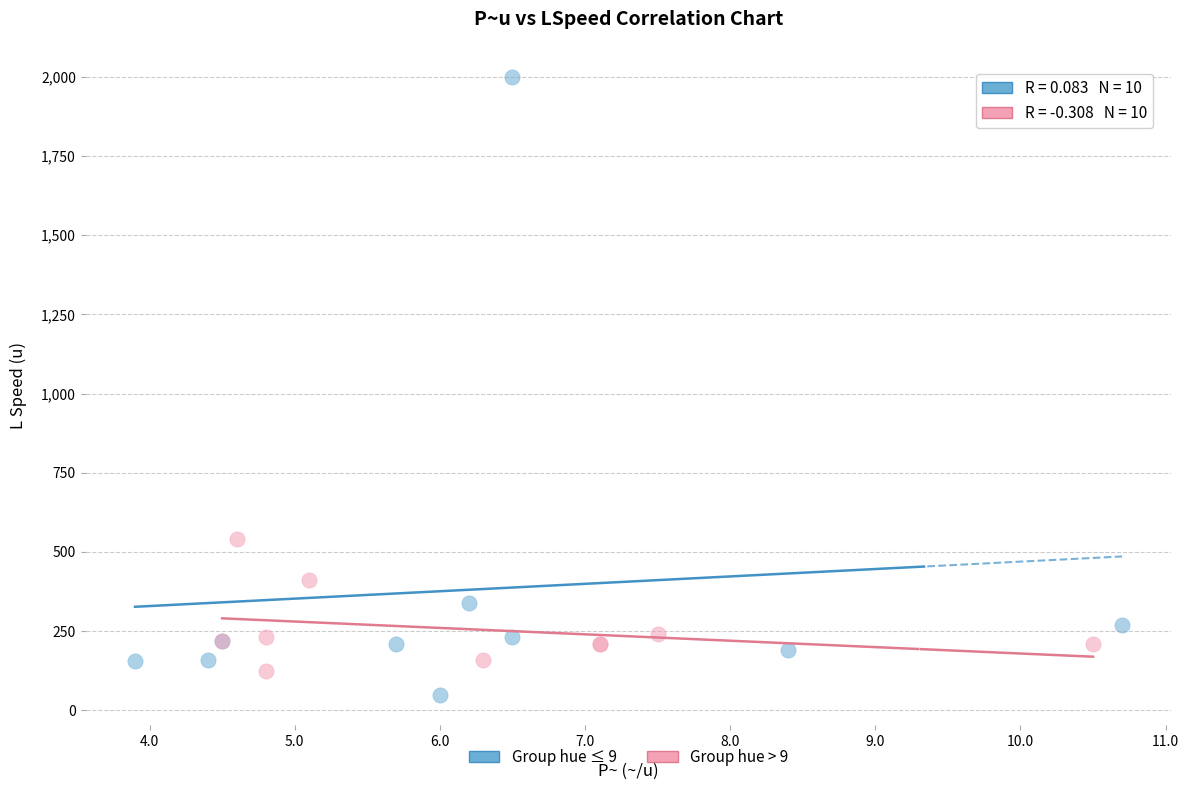

Which series reaches the maximum Y coordinate?

Group hue ≤ 9